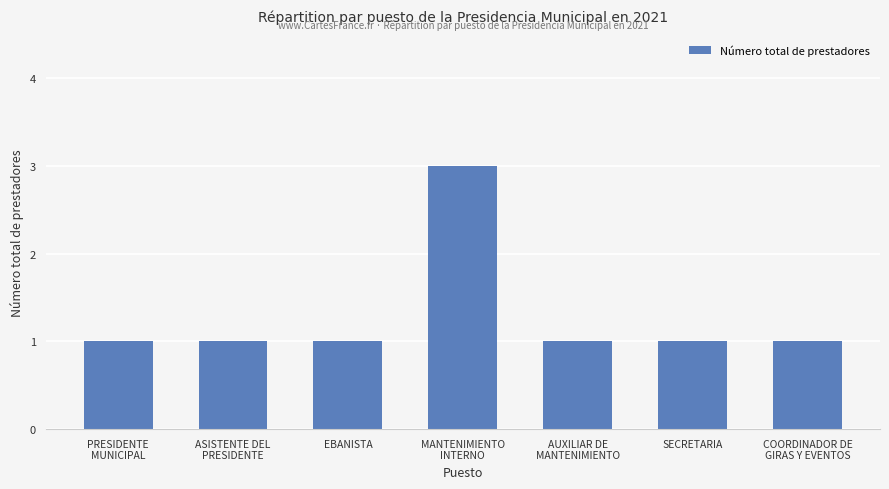

What is the difference between the maximum and second lowest values?

2